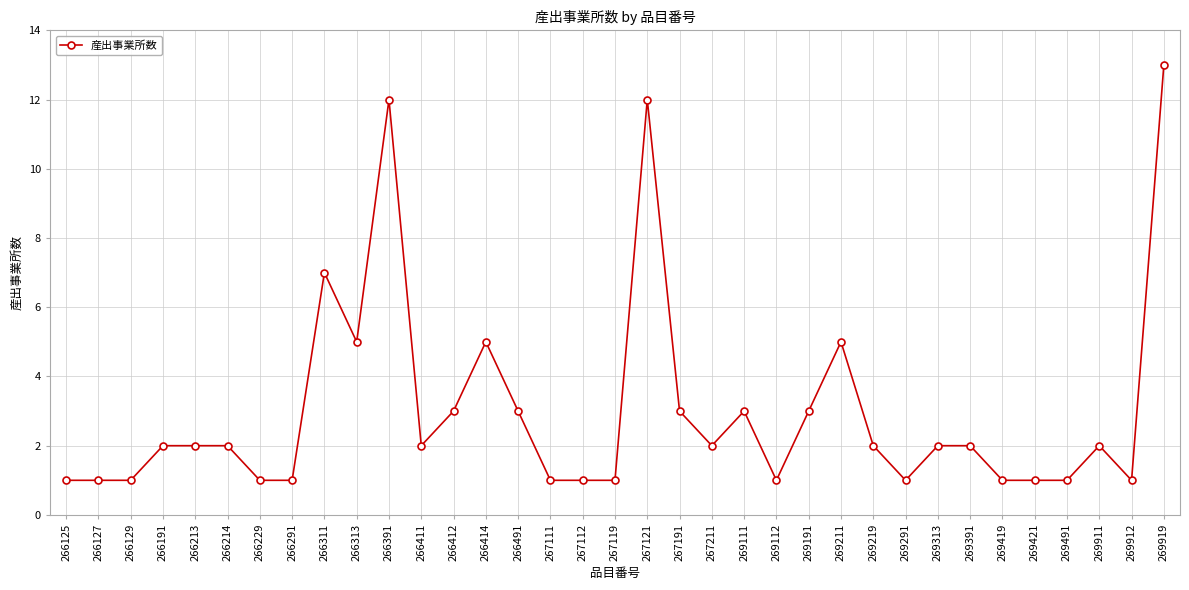

What is the value of the 2nd point from the left?

1